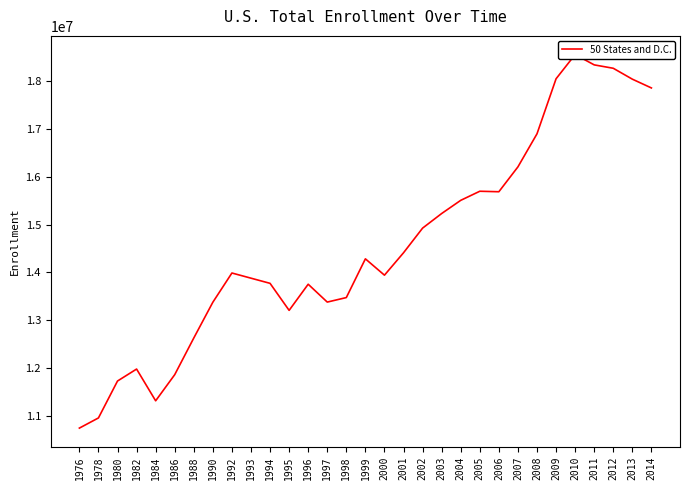

Where does the data first go above 13987970?

1999